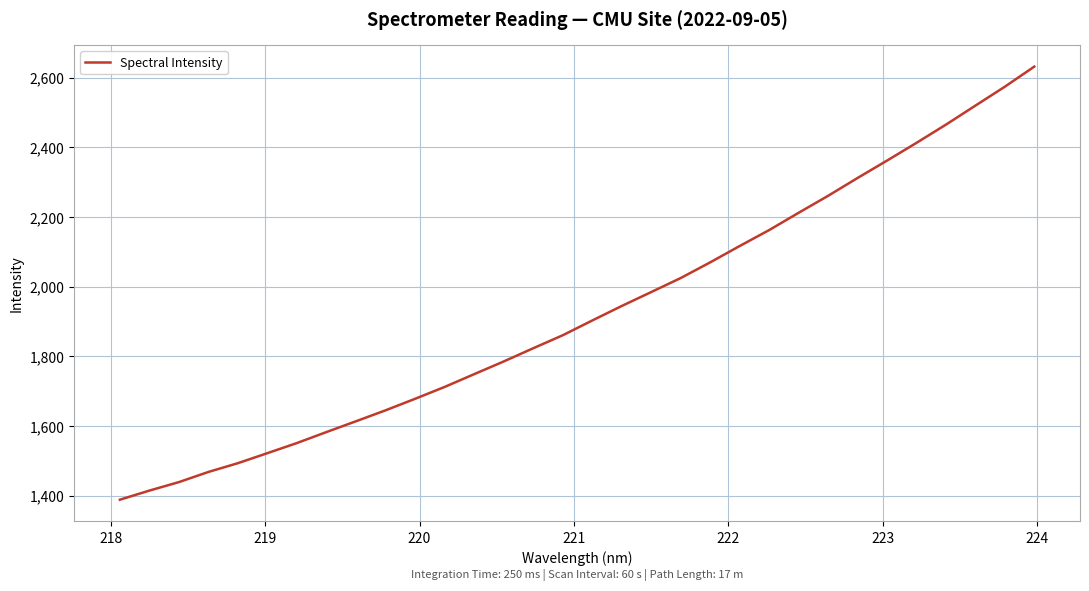

What is the greatest value displayed?

2631.5